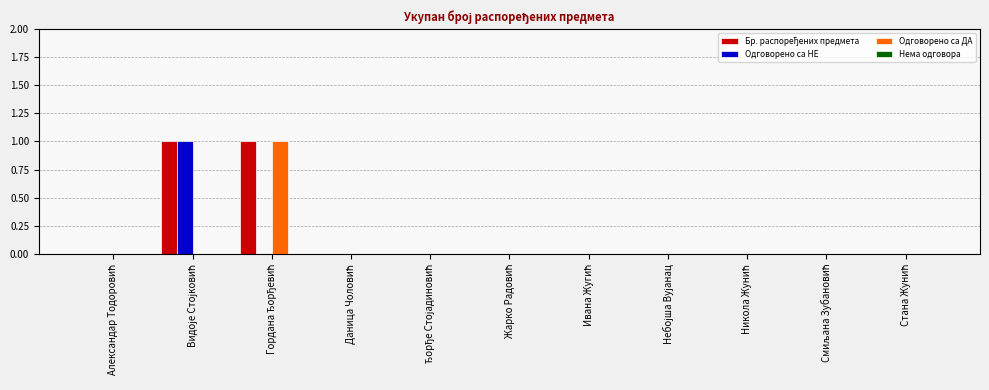

Reading left to right, transcribe all the data shown in this chart.

Бр. распоређених предмета: 0	1	1	0	0	0	0	0	0	0	0
Одговорено са НЕ: 0	1	0	0	0	0	0	0	0	0	0
Одговорено са ДА: 0	0	1	0	0	0	0	0	0	0	0
Нема одговора: 0	0	0	0	0	0	0	0	0	0	0